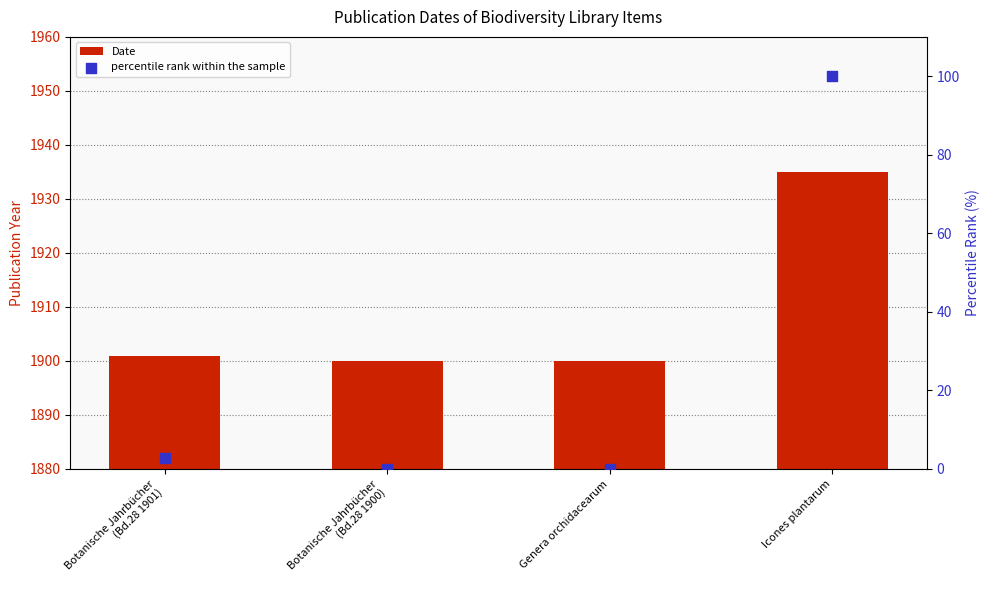

At how many categories does at least one series exceed 63?

1